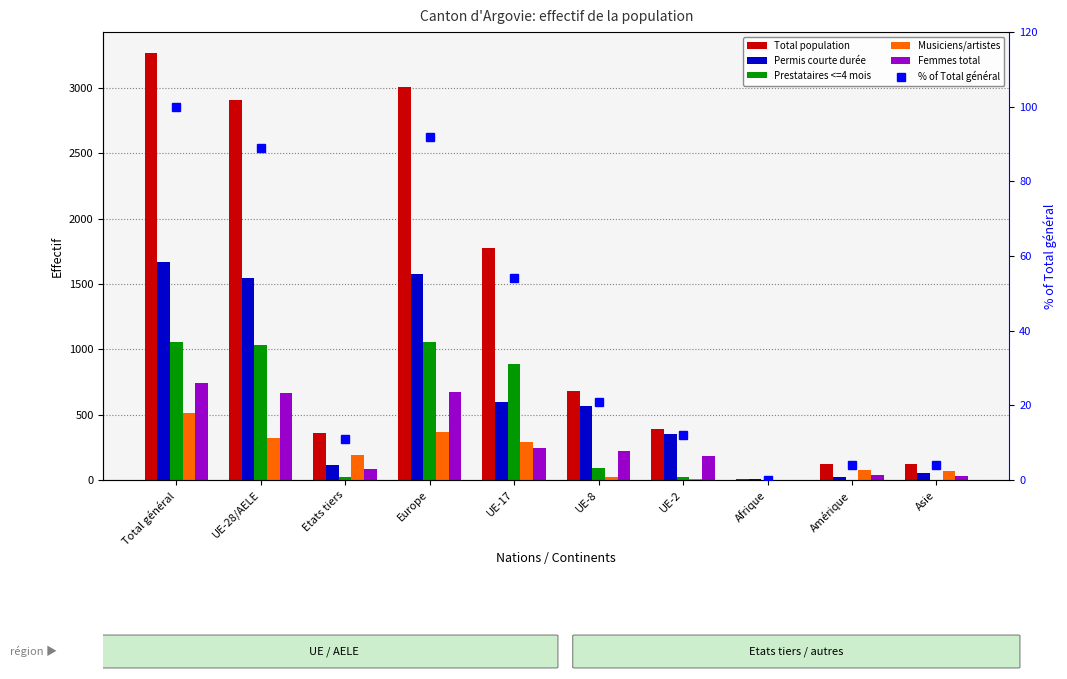

What is the sum of all Total population values?

12634